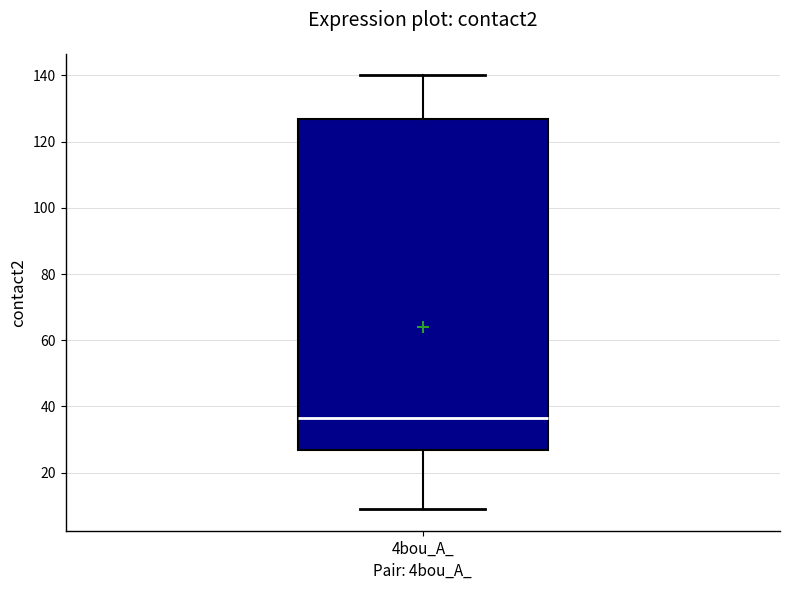

Read this box plot against the y-axis: the position of the median line, the range covered by the box, and the ends of both whiskers. The values are not printed on the chart, so give them approximately, as read against the axis.

median 36, box 26 to 126, whiskers 10 to 140